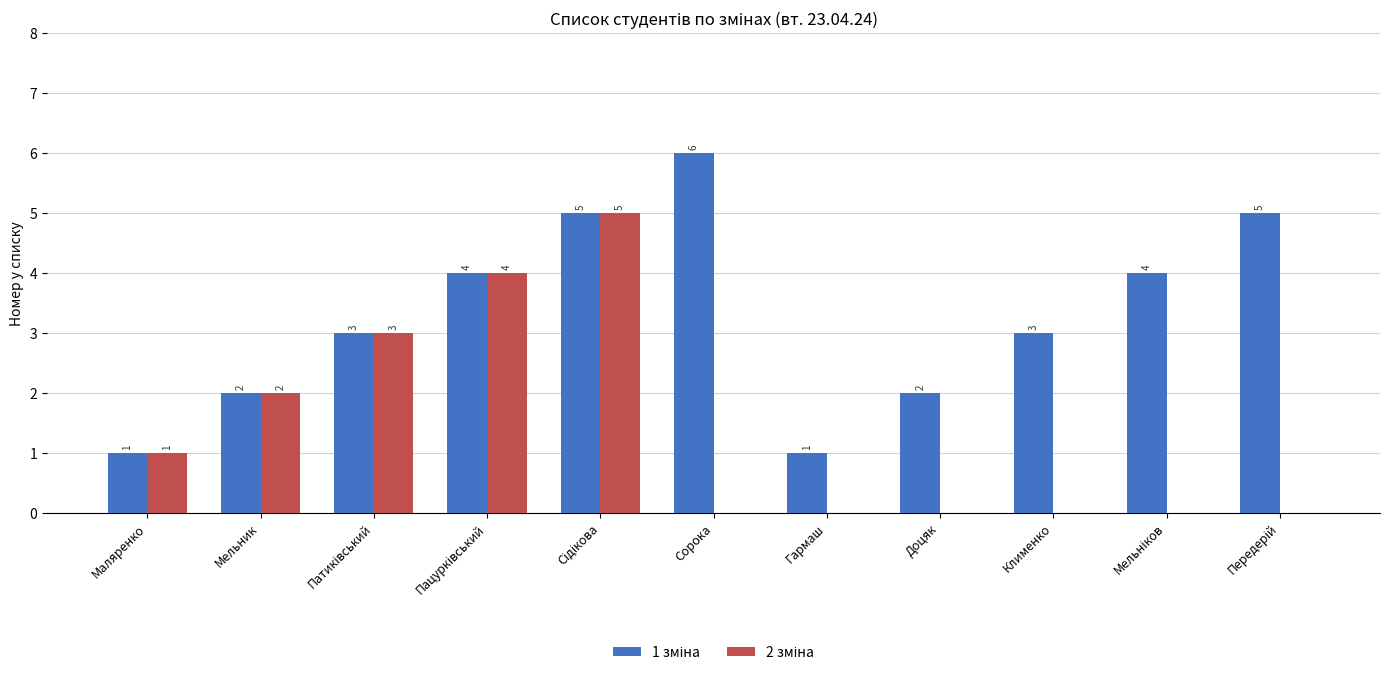

How many groups of bars are there?

11